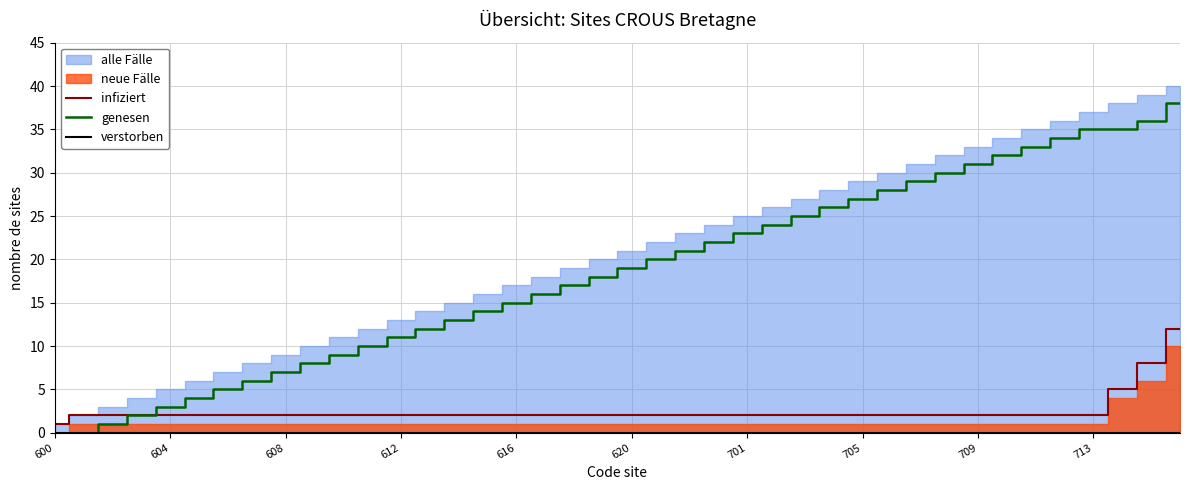

How many categories are shown in the chart?

40